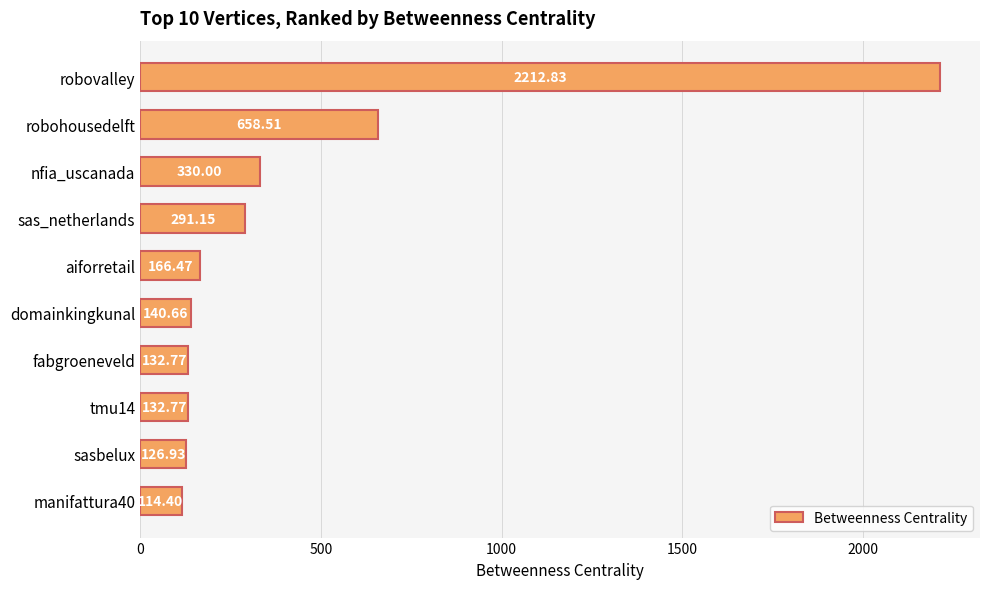

Does the chart contain stacked bars?

No